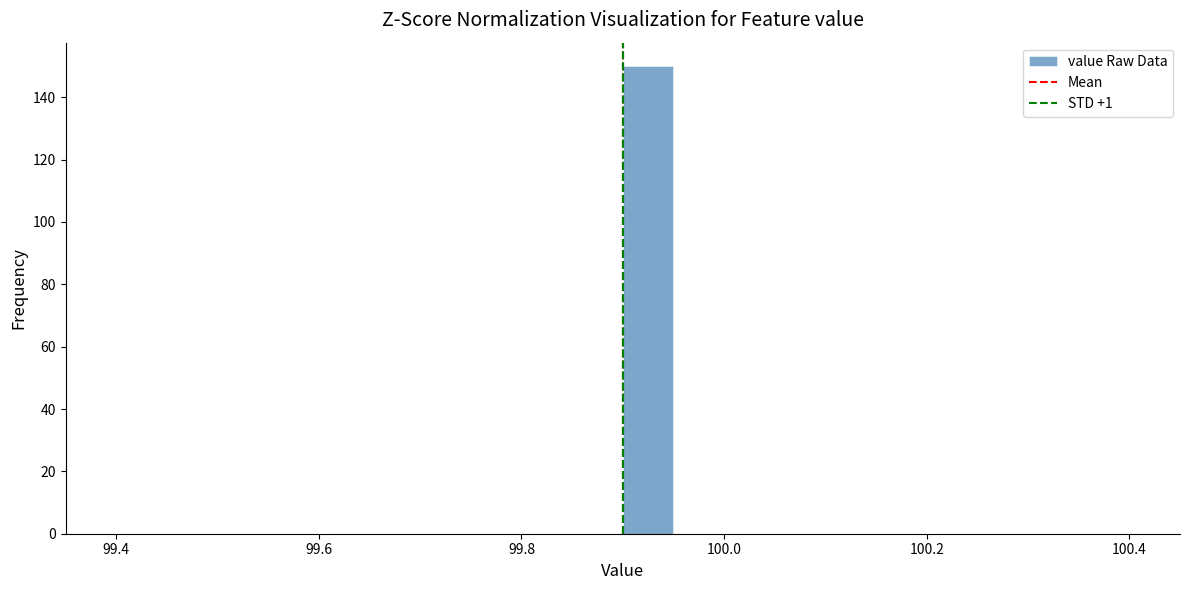

Around what value on the x-axis is the tallest bar? Give the approximate position of its centre, as read against the axis.

99.92